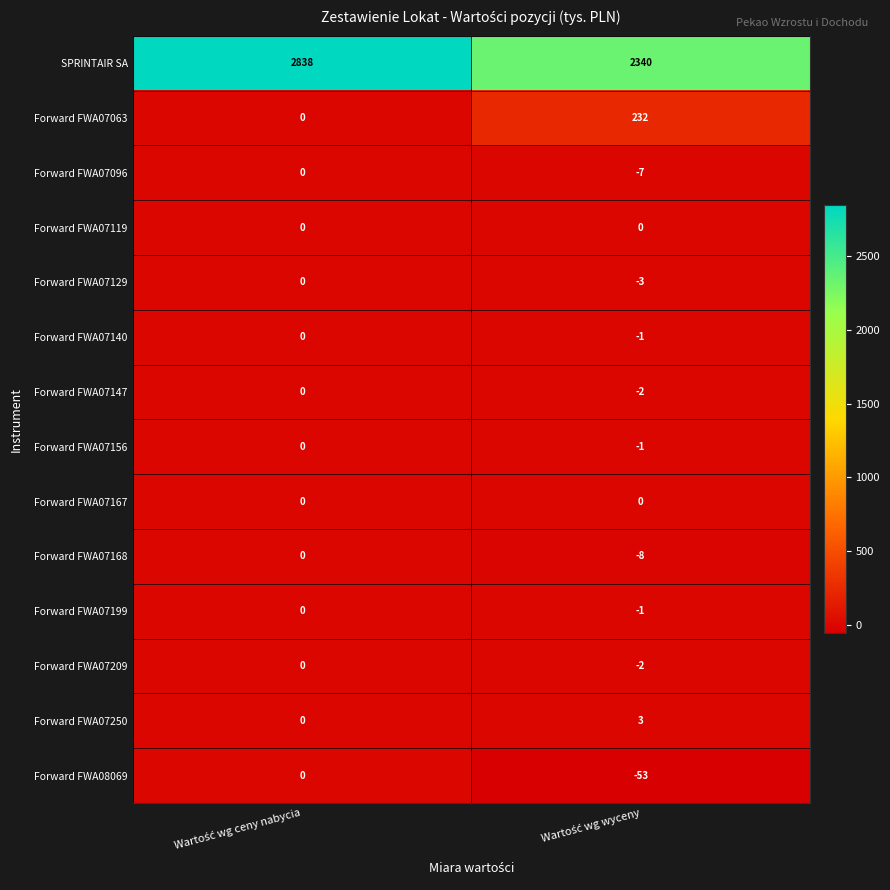

What is the average value of the Forward FWA08069 series?

-26